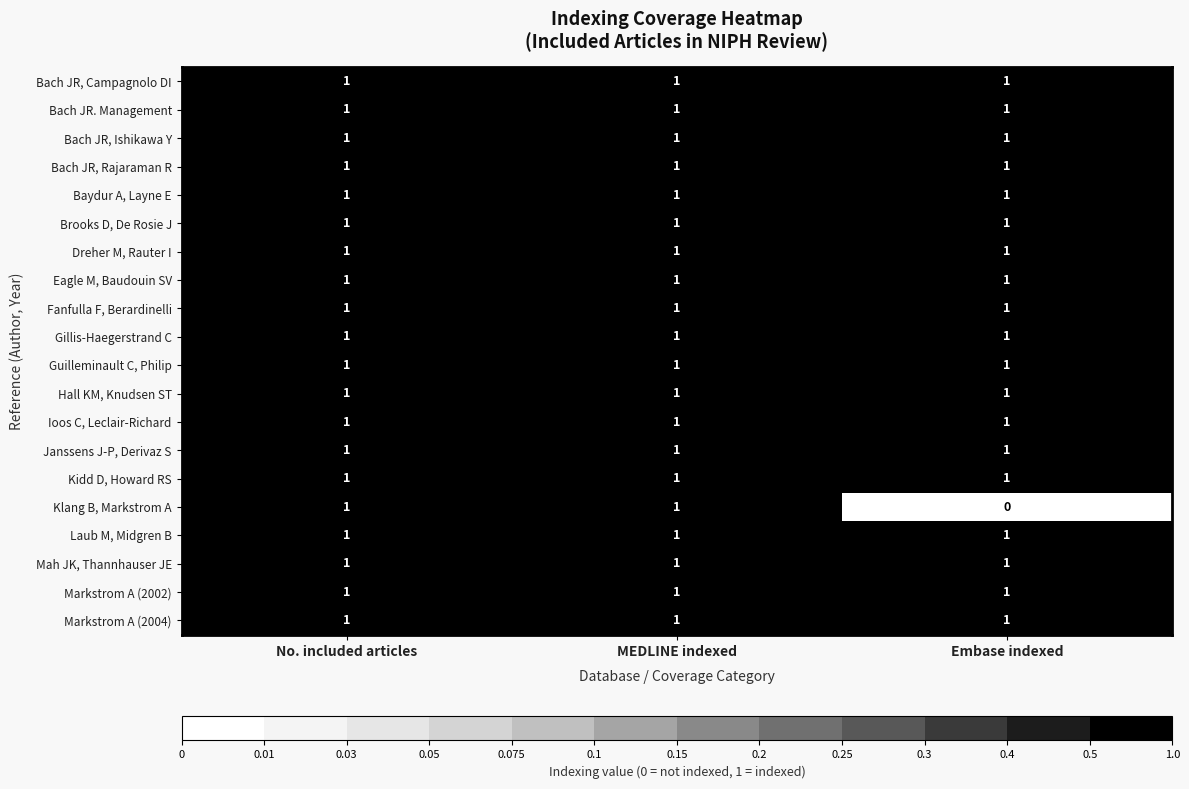

What is the total value across all series at No. included articles?

20